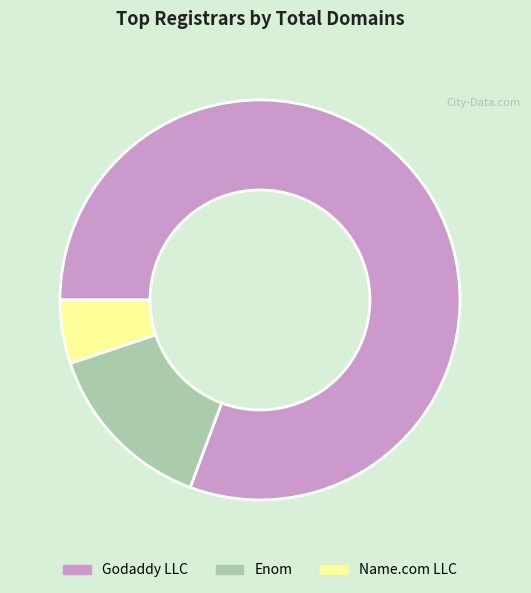

Which slice represents more than half of the pie?

Godaddy LLC